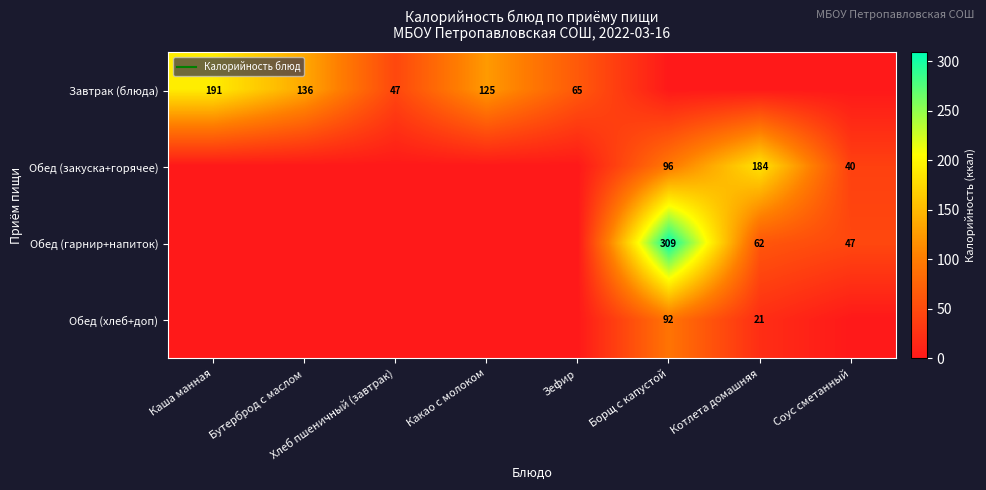

List the labels in order of Обед (закуска+горячее) value, smallest first.

Каша манная, Бутерброд с маслом, Хлеб пшеничный (завтрак), Какао с молоком, Зефир, Соус сметанный, Борщ с капустой, Котлета домашняя